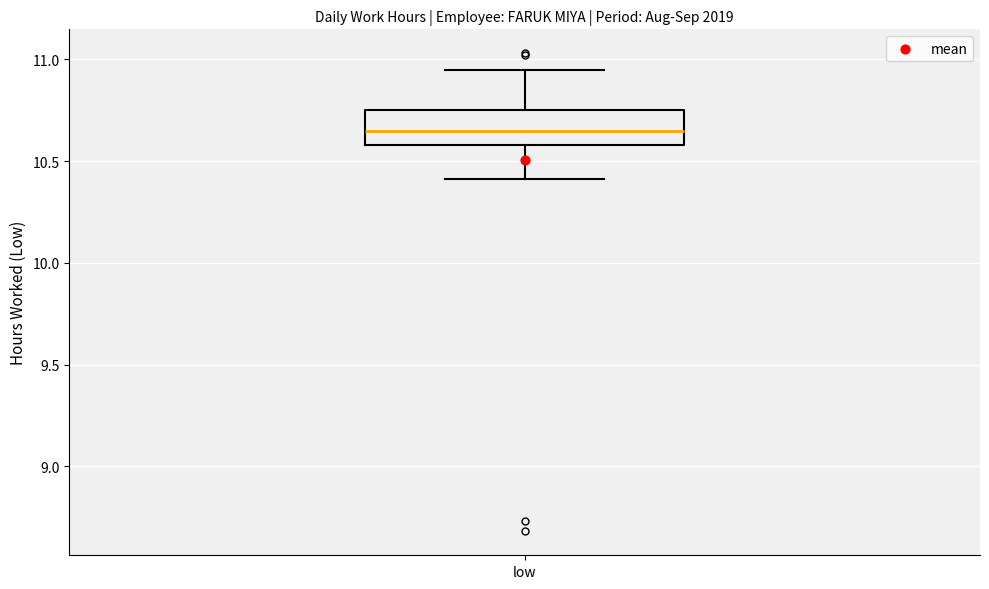

Read this box plot against the y-axis: the position of the median line, the range covered by the box, and the ends of both whiskers. The values are not printed on the chart, so give them approximately, as read against the axis.

median 10.65, box 10.60 to 10.75, whiskers 10.40 to 10.95